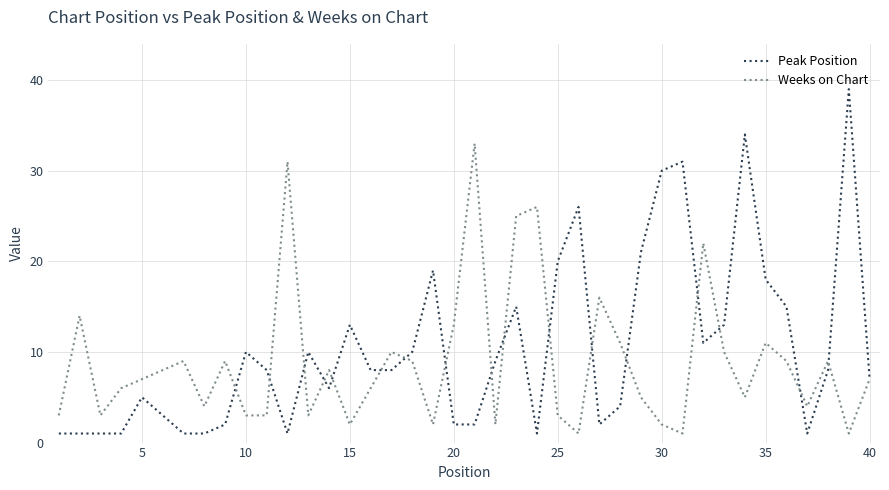

Which series has the largest range (max minus min)?

Peak Position